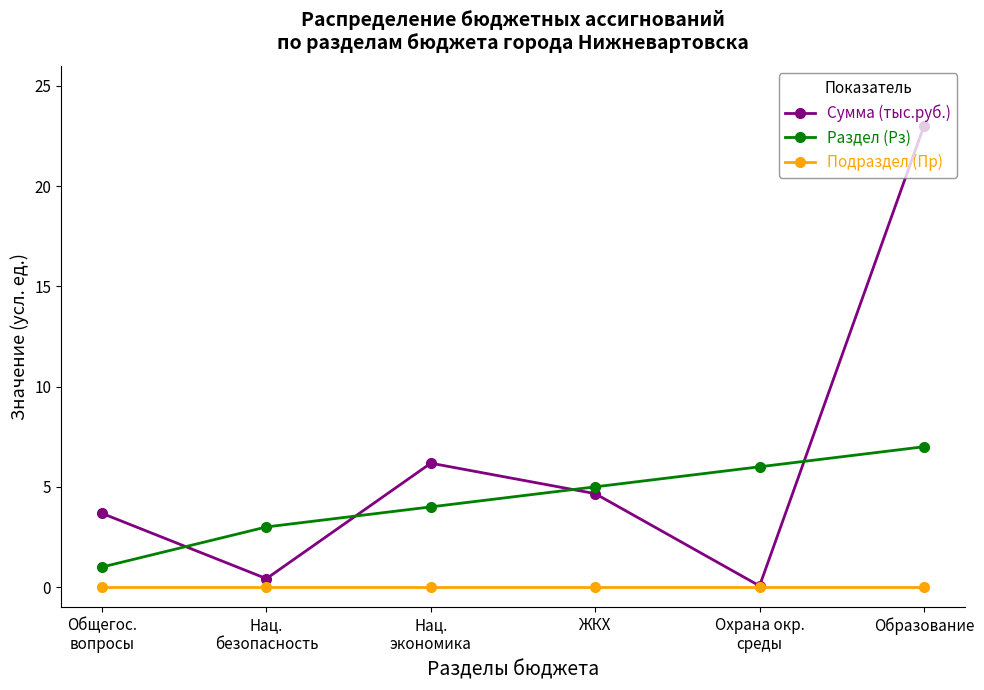

Which series has the largest total across all categories?

Сумма (тыс.руб.)